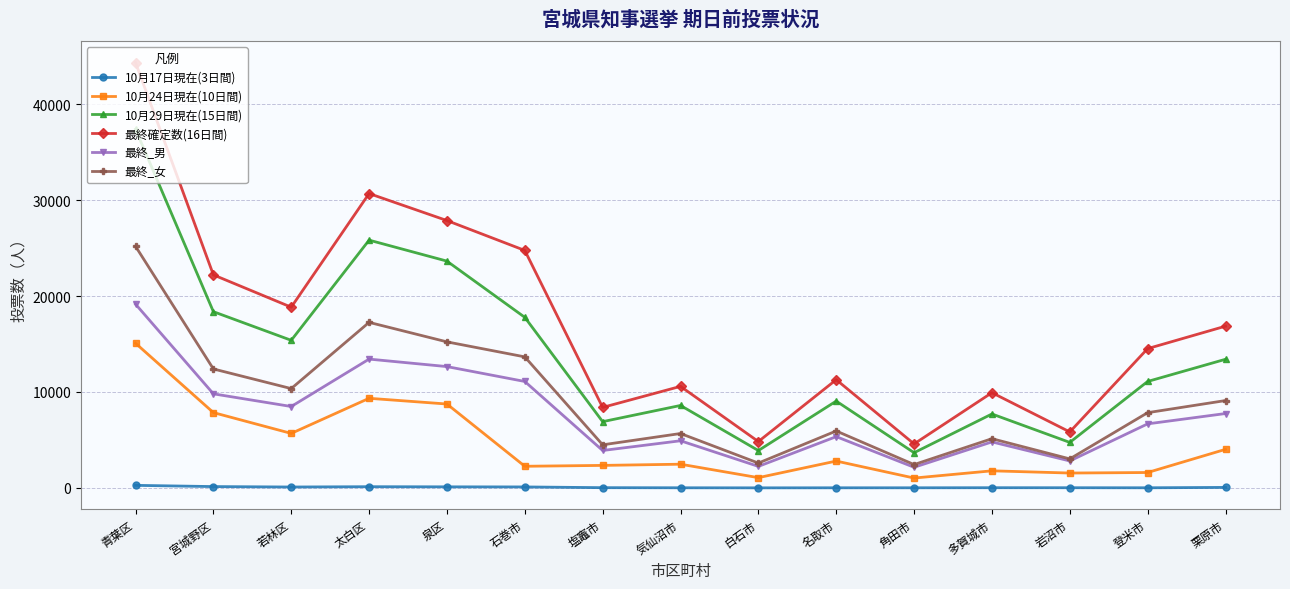

How many data points in 最終確定数(16日間) are less than 14522?

7